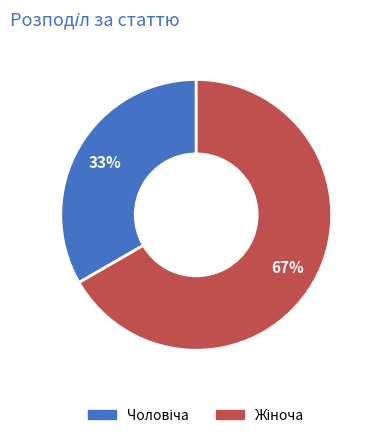

To the nearest percent, what is the average slice percentage?

50%